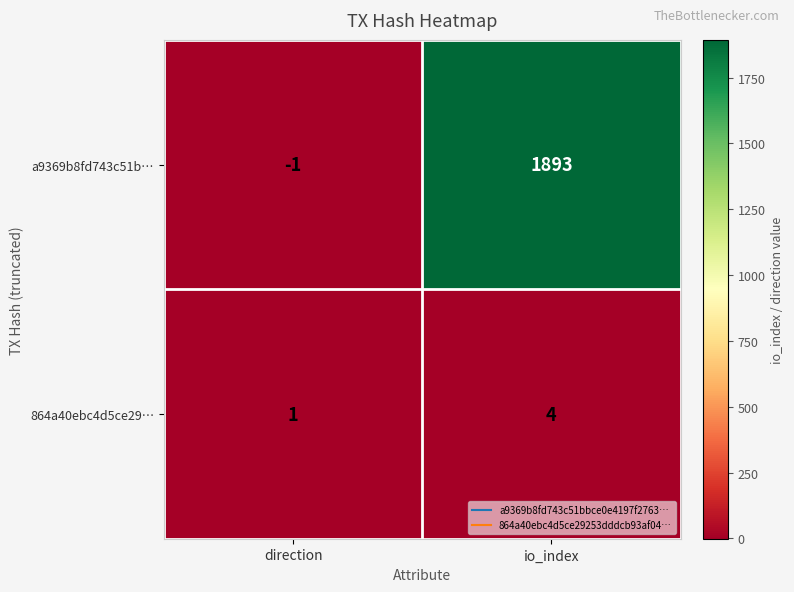

What is the smallest value displayed?

-1